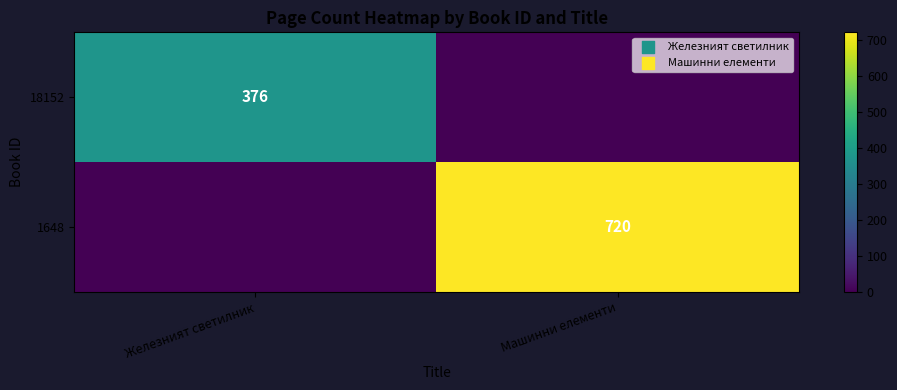

True or false: 1648 has a value of 408 at Машинни елементи.

False